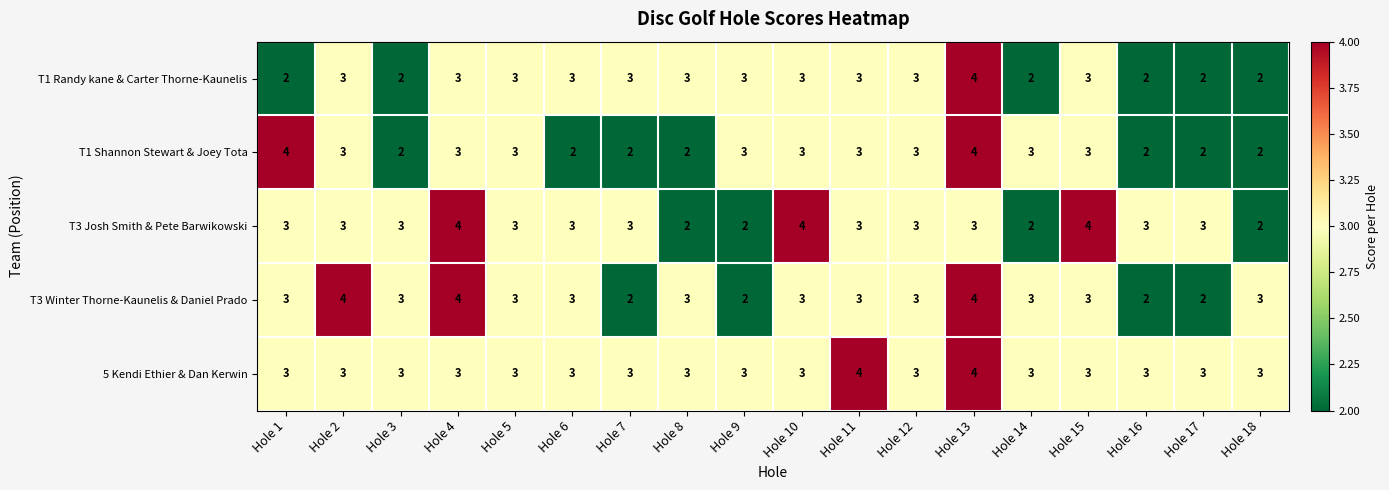

The T3 Winter Thorne-Kaunelis & Daniel Prado series shows 5 at Hole 12. True or false?

False